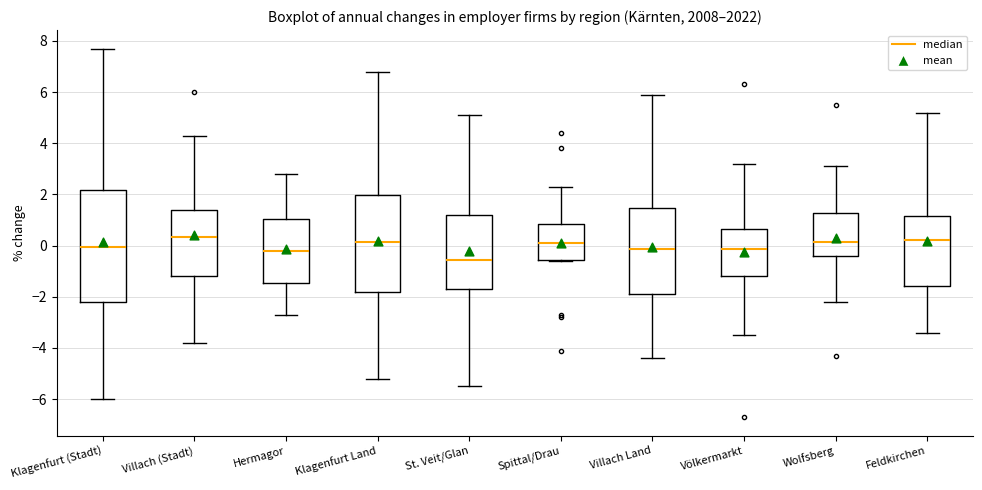

Which box is the tallest, from its lower edge to its upper edge?

Klagenfurt (Stadt)